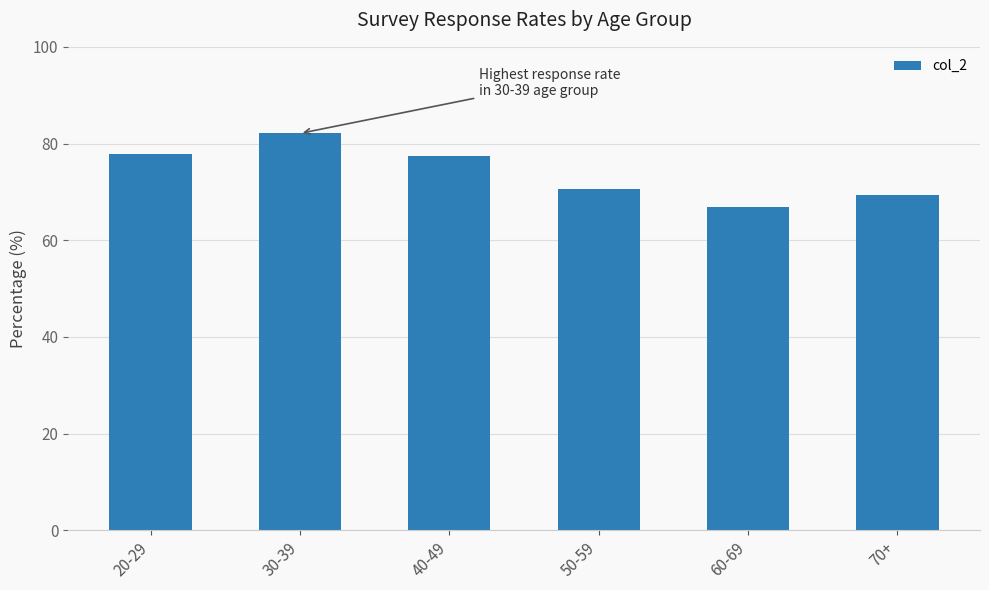

Read the value at 60-69.

66.8